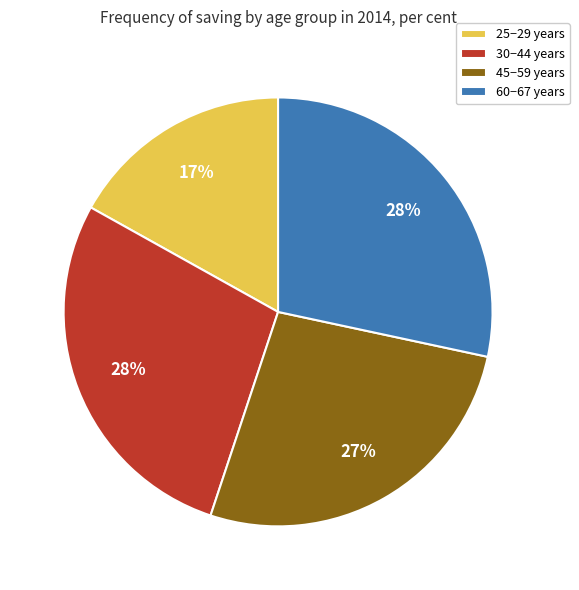

Count the number of slices in the pie.

4